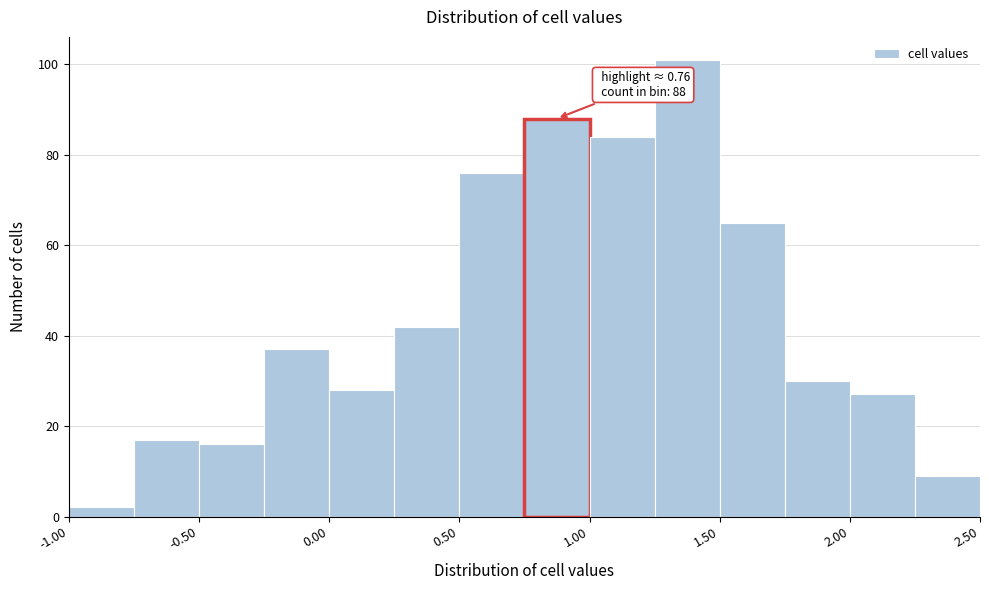

Over which range of the x-axis is the bar tallest?

1.25 to 1.50